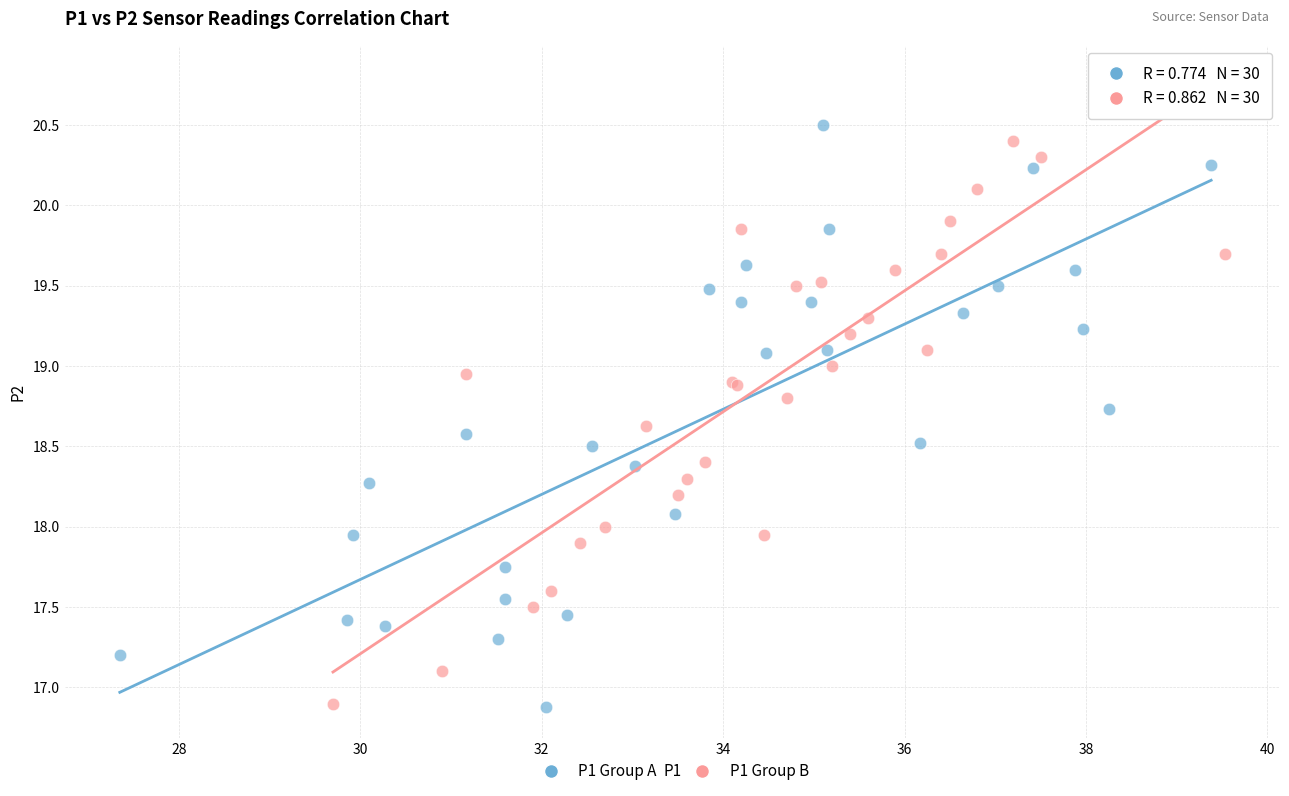

What are all the series names shown in the legend?

P1 Group A, P1 Group B